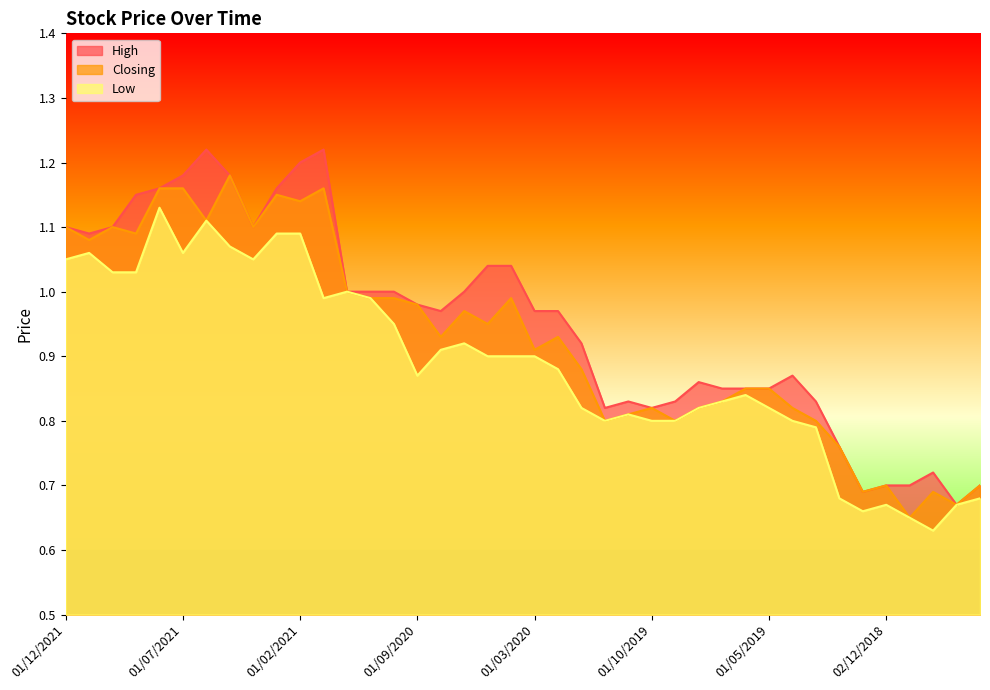

Reading left to right, extract all data points from this chart.

High: 1.1	1.1	1.1	1.1	1.2	1.2	1.2	1.2	1.1	1.2	1.2	1.2	1.0	1.0	1.0	1.0	1.0	1.0	1.0	1.0	1.0	1.0	0.9	0.8	0.8	0.8	0.8	0.9	0.8	0.8	0.8	0.9	0.8	0.8	0.7	0.7	0.7	0.7	0.7	0.7
Closing: 1.1	1.1	1.1	1.1	1.2	1.2	1.1	1.2	1.1	1.1	1.1	1.2	1.0	1.0	1.0	1.0	0.9	1.0	0.9	1.0	0.9	0.9	0.9	0.8	0.8	0.8	0.8	0.8	0.8	0.8	0.8	0.8	0.8	0.8	0.7	0.7	0.7	0.7	0.7	0.7
Low: 1.1	1.1	1.0	1.0	1.1	1.1	1.1	1.1	1.1	1.1	1.1	1.0	1.0	1.0	0.9	0.9	0.9	0.9	0.9	0.9	0.9	0.9	0.8	0.8	0.8	0.8	0.8	0.8	0.8	0.8	0.8	0.8	0.8	0.7	0.7	0.7	0.7	0.6	0.7	0.7